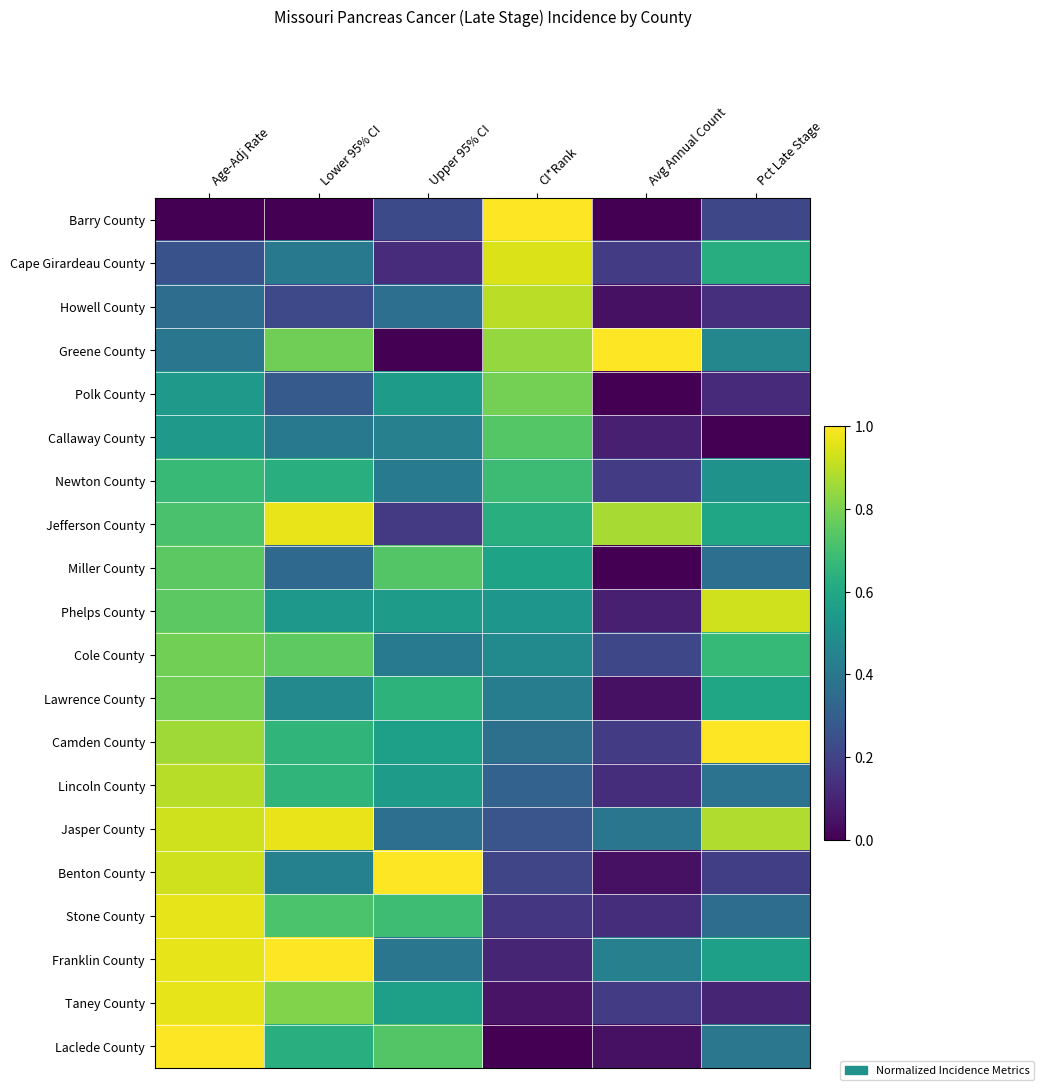

Reading right to left, what are all the values shown in this chart?

Barry County: Pct Late Stage=0.2	Avg Annual Count=0.0	CI*Rank=1.0	Upper 95% CI=0.2	Lower 95% CI=0.0	Age-Adj Rate=0.0
Cape Girardeau County: Pct Late Stage=0.6	Avg Annual Count=0.2	CI*Rank=0.9	Upper 95% CI=0.1	Lower 95% CI=0.4	Age-Adj Rate=0.2
Howell County: Pct Late Stage=0.1	Avg Annual Count=0.0	CI*Rank=0.9	Upper 95% CI=0.4	Lower 95% CI=0.2	Age-Adj Rate=0.4
Greene County: Pct Late Stage=0.5	Avg Annual Count=1.0	CI*Rank=0.8	Upper 95% CI=0.0	Lower 95% CI=0.8	Age-Adj Rate=0.4
Polk County: Pct Late Stage=0.1	Avg Annual Count=0.0	CI*Rank=0.8	Upper 95% CI=0.5	Lower 95% CI=0.3	Age-Adj Rate=0.5
Callaway County: Pct Late Stage=0.0	Avg Annual Count=0.1	CI*Rank=0.7	Upper 95% CI=0.4	Lower 95% CI=0.4	Age-Adj Rate=0.5
Newton County: Pct Late Stage=0.5	Avg Annual Count=0.2	CI*Rank=0.7	Upper 95% CI=0.4	Lower 95% CI=0.6	Age-Adj Rate=0.7
Jefferson County: Pct Late Stage=0.6	Avg Annual Count=0.9	CI*Rank=0.6	Upper 95% CI=0.2	Lower 95% CI=1.0	Age-Adj Rate=0.7
Miller County: Pct Late Stage=0.4	Avg Annual Count=0.0	CI*Rank=0.6	Upper 95% CI=0.7	Lower 95% CI=0.3	Age-Adj Rate=0.7
Phelps County: Pct Late Stage=0.9	Avg Annual Count=0.1	CI*Rank=0.5	Upper 95% CI=0.5	Lower 95% CI=0.5	Age-Adj Rate=0.7
Cole County: Pct Late Stage=0.7	Avg Annual Count=0.2	CI*Rank=0.5	Upper 95% CI=0.4	Lower 95% CI=0.8	Age-Adj Rate=0.8
Lawrence County: Pct Late Stage=0.6	Avg Annual Count=0.0	CI*Rank=0.4	Upper 95% CI=0.6	Lower 95% CI=0.5	Age-Adj Rate=0.8
Camden County: Pct Late Stage=1.0	Avg Annual Count=0.2	CI*Rank=0.4	Upper 95% CI=0.6	Lower 95% CI=0.7	Age-Adj Rate=0.9
Lincoln County: Pct Late Stage=0.4	Avg Annual Count=0.1	CI*Rank=0.3	Upper 95% CI=0.5	Lower 95% CI=0.7	Age-Adj Rate=0.9
Jasper County: Pct Late Stage=0.9	Avg Annual Count=0.4	CI*Rank=0.3	Upper 95% CI=0.4	Lower 95% CI=1.0	Age-Adj Rate=0.9
Benton County: Pct Late Stage=0.2	Avg Annual Count=0.0	CI*Rank=0.2	Upper 95% CI=1.0	Lower 95% CI=0.4	Age-Adj Rate=0.9
Stone County: Pct Late Stage=0.4	Avg Annual Count=0.1	CI*Rank=0.2	Upper 95% CI=0.7	Lower 95% CI=0.7	Age-Adj Rate=1.0
Franklin County: Pct Late Stage=0.6	Avg Annual Count=0.4	CI*Rank=0.1	Upper 95% CI=0.4	Lower 95% CI=1.0	Age-Adj Rate=1.0
Taney County: Pct Late Stage=0.1	Avg Annual Count=0.2	CI*Rank=0.1	Upper 95% CI=0.6	Lower 95% CI=0.8	Age-Adj Rate=1.0
Laclede County: Pct Late Stage=0.4	Avg Annual Count=0.0	CI*Rank=0.0	Upper 95% CI=0.7	Lower 95% CI=0.6	Age-Adj Rate=1.0